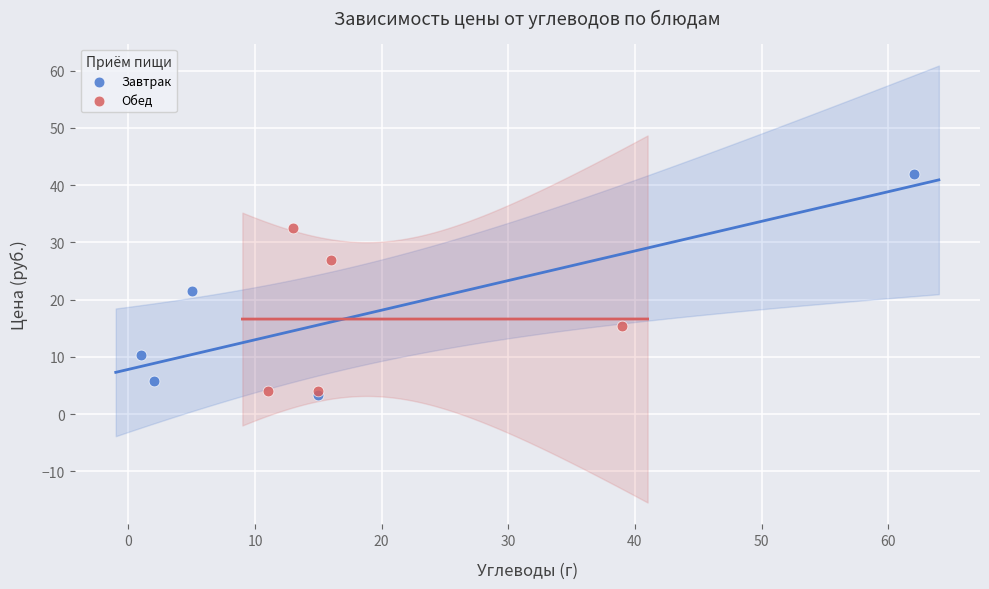

Which series has the widest spread of Y values?

Завтрак